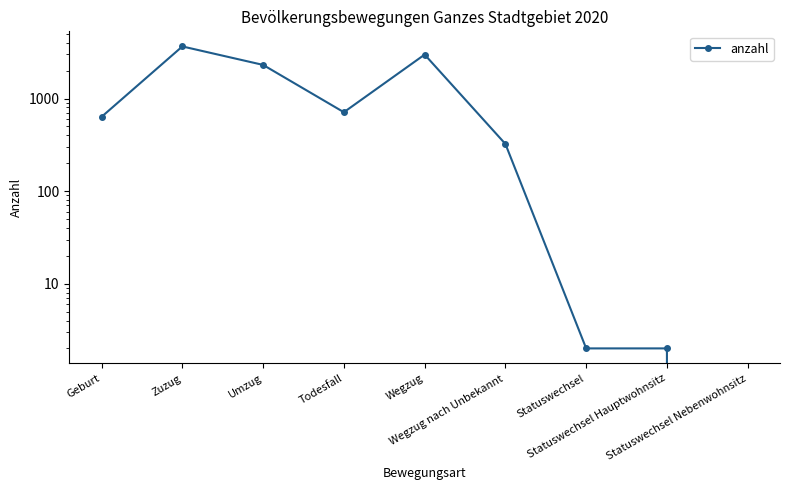

Reading left to right, list all the values displayed in this chart.

Geburt=634	Zuzug=3651	Umzug=2306	Todesfall=711	Wegzug=2981	Wegzug nach Unbekannt=323	Statuswechsel=2	Statuswechsel Hauptwohnsitz=2	Statuswechsel Nebenwohnsitz=0